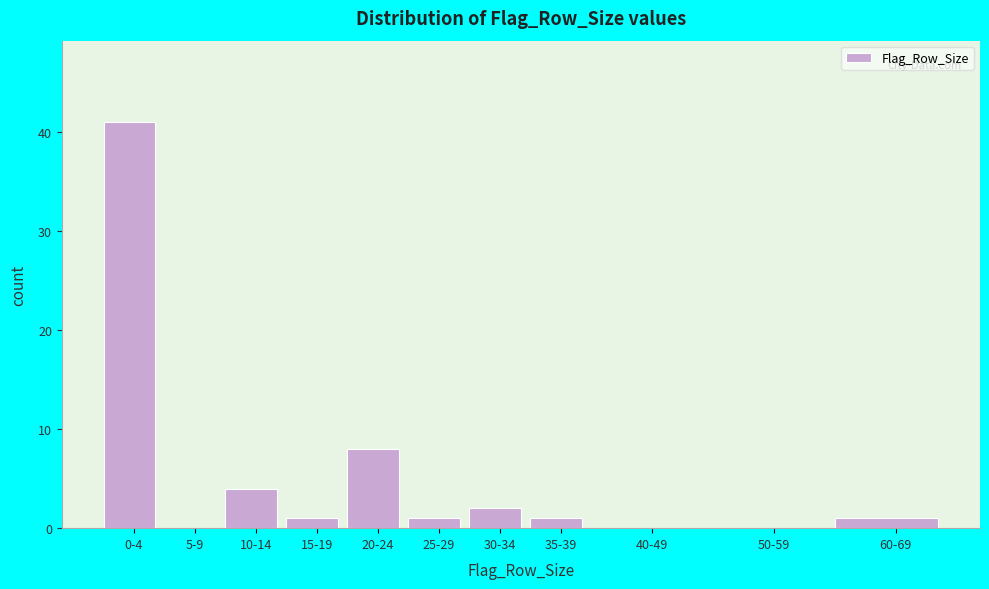

Reading left to right, transcribe all the data shown in this chart.

0-4=41	5-9=0	10-14=4	15-19=1	20-24=8	25-29=1	30-34=2	35-39=1	40-49=0	50-59=0	60-69=1